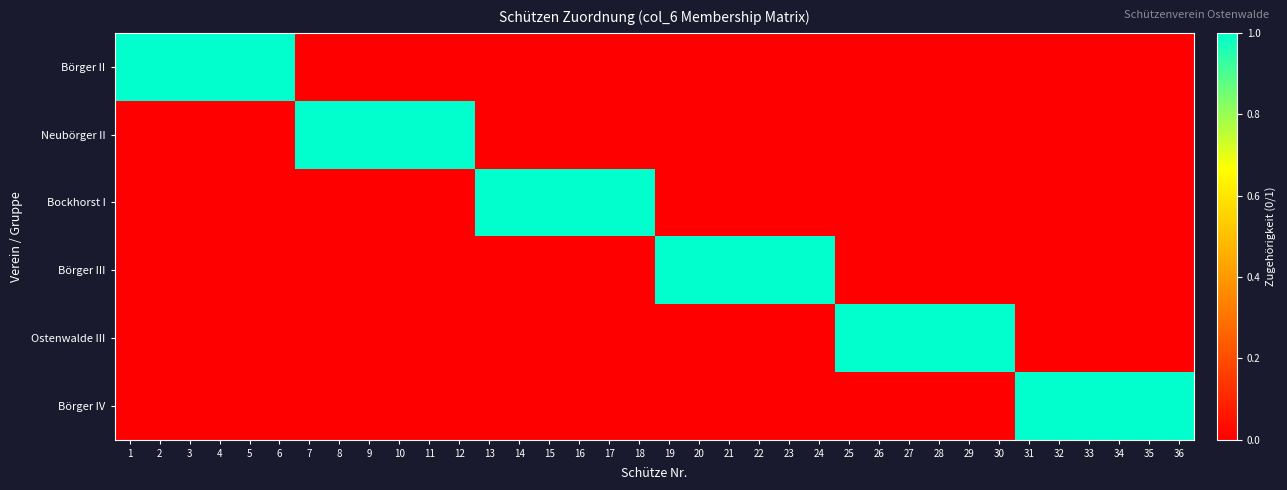

Reading left to right, extract all data points from this chart.

Börger II: 1=1	2=1	3=1	4=1	5=1	6=1	7=0	8=0	9=0	10=0	11=0	12=0	13=0	14=0	15=0	16=0	17=0	18=0	19=0	20=0	21=0	22=0	23=0	24=0	25=0	26=0	27=0	28=0	29=0	30=0	31=0	32=0	33=0	34=0	35=0	36=0
Neubörger II: 1=0	2=0	3=0	4=0	5=0	6=0	7=1	8=1	9=1	10=1	11=1	12=1	13=0	14=0	15=0	16=0	17=0	18=0	19=0	20=0	21=0	22=0	23=0	24=0	25=0	26=0	27=0	28=0	29=0	30=0	31=0	32=0	33=0	34=0	35=0	36=0
Bockhorst I: 1=0	2=0	3=0	4=0	5=0	6=0	7=0	8=0	9=0	10=0	11=0	12=0	13=1	14=1	15=1	16=1	17=1	18=1	19=0	20=0	21=0	22=0	23=0	24=0	25=0	26=0	27=0	28=0	29=0	30=0	31=0	32=0	33=0	34=0	35=0	36=0
Börger III: 1=0	2=0	3=0	4=0	5=0	6=0	7=0	8=0	9=0	10=0	11=0	12=0	13=0	14=0	15=0	16=0	17=0	18=0	19=1	20=1	21=1	22=1	23=1	24=1	25=0	26=0	27=0	28=0	29=0	30=0	31=0	32=0	33=0	34=0	35=0	36=0
Ostenwalde III: 1=0	2=0	3=0	4=0	5=0	6=0	7=0	8=0	9=0	10=0	11=0	12=0	13=0	14=0	15=0	16=0	17=0	18=0	19=0	20=0	21=0	22=0	23=0	24=0	25=1	26=1	27=1	28=1	29=1	30=1	31=0	32=0	33=0	34=0	35=0	36=0
Börger IV: 1=0	2=0	3=0	4=0	5=0	6=0	7=0	8=0	9=0	10=0	11=0	12=0	13=0	14=0	15=0	16=0	17=0	18=0	19=0	20=0	21=0	22=0	23=0	24=0	25=0	26=0	27=0	28=0	29=0	30=0	31=1	32=1	33=1	34=1	35=1	36=1